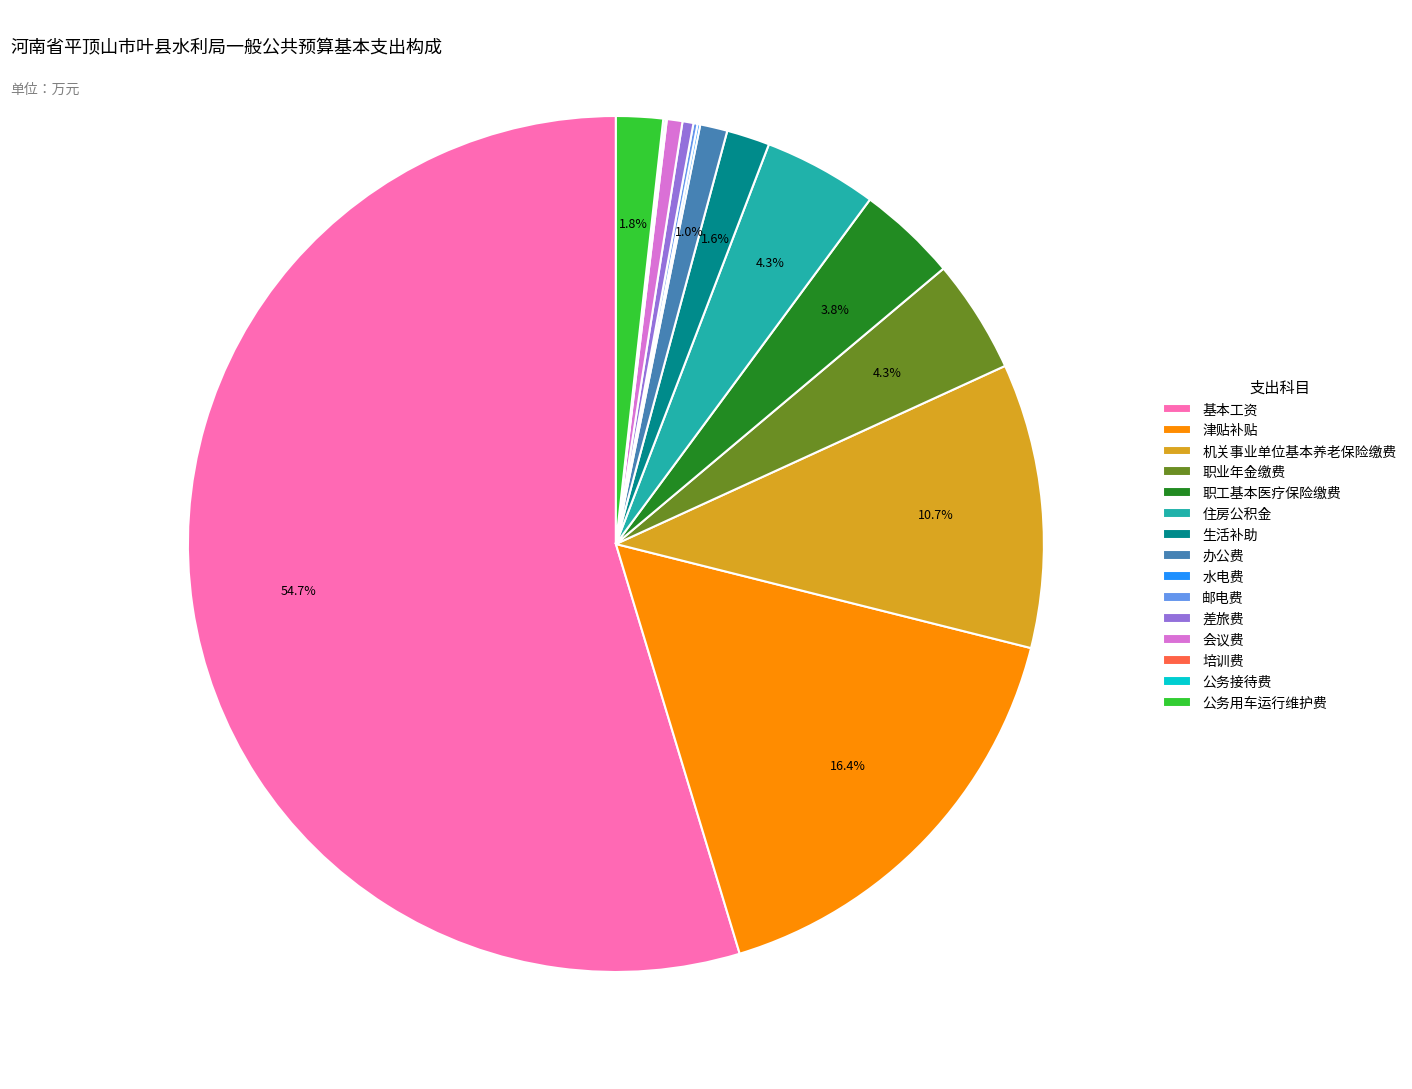

What is the total percentage of 办公费 and 住房公积金?

5.3%